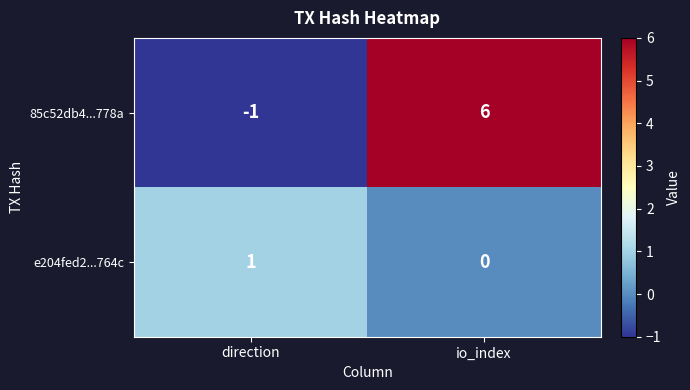

List the series in order of their overall mean, lowest first.

e204fed2...764c, 85c52db4...778a